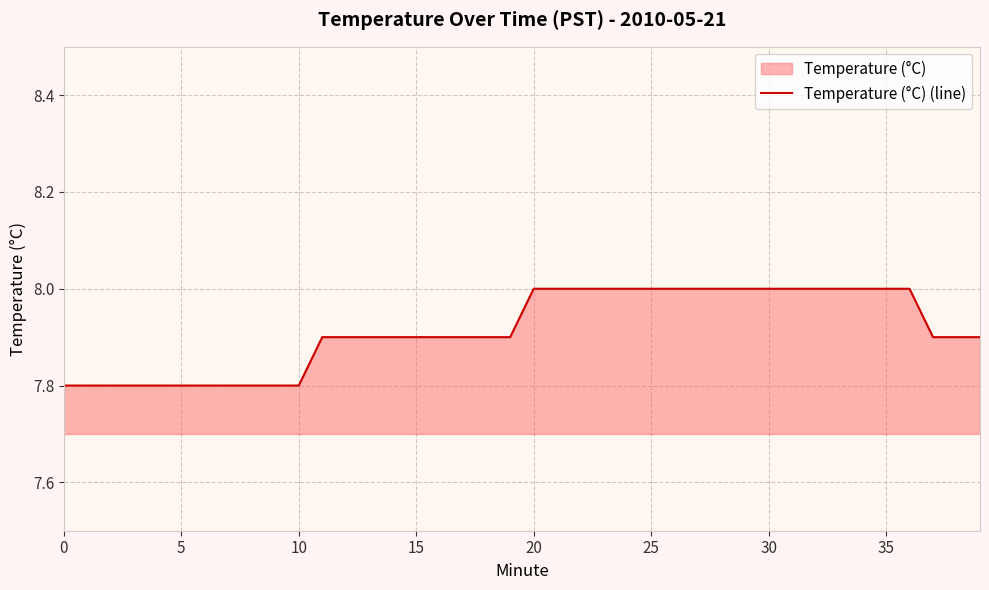

Is it true that the value at 34 is 8.0?

True